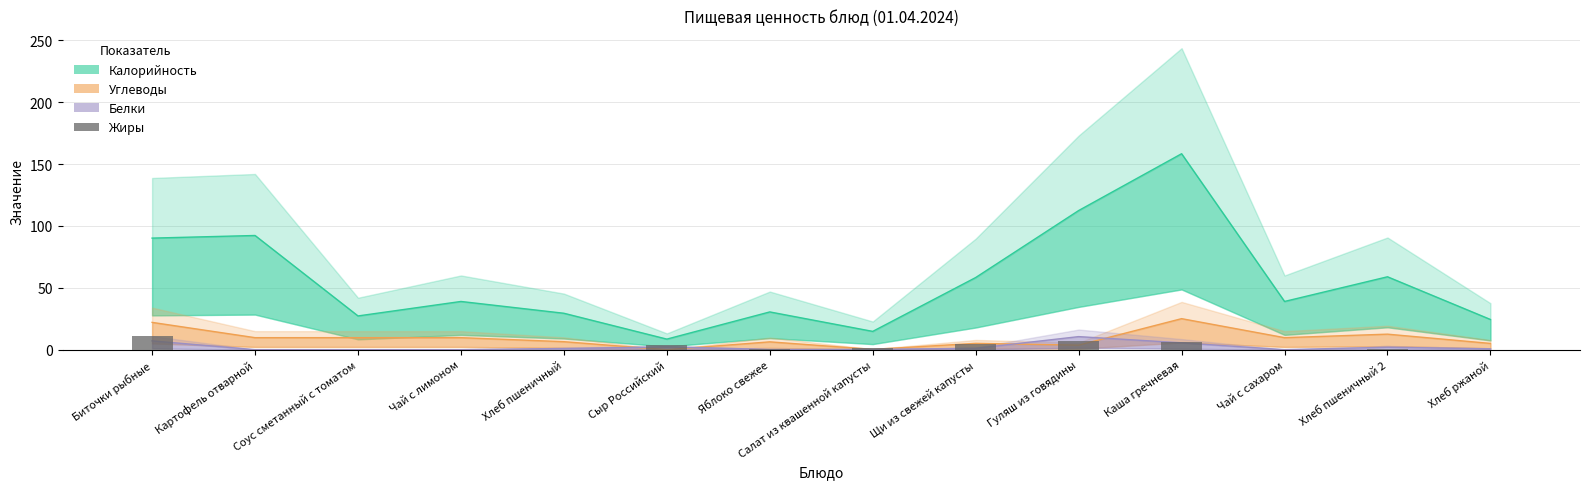

What is the label of the 2nd bar from the right?

Хлеб пшеничный 2